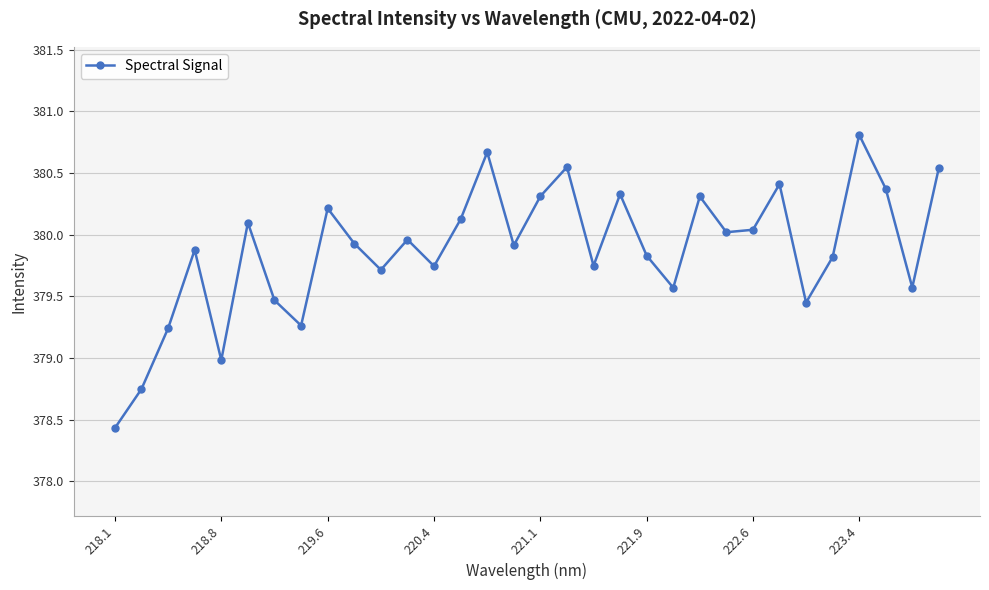

What is the sum of all values?

12156.1